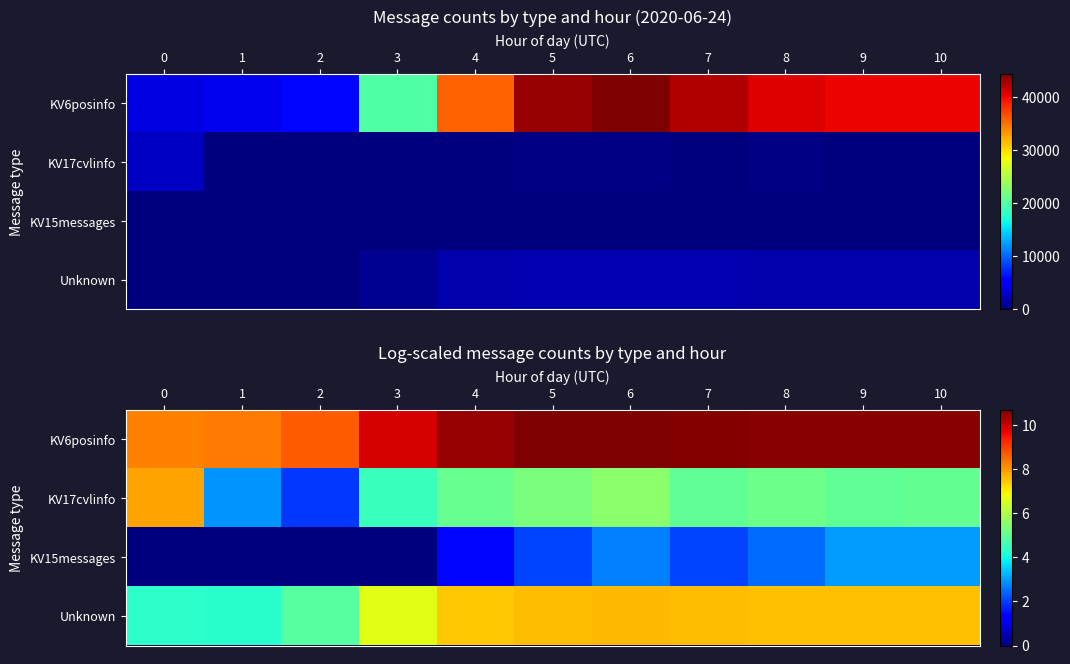

What is the sum of all KV6posinfo values?

109.5